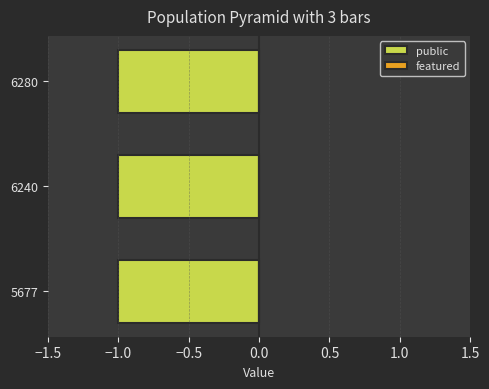

Reading left to right, extract all data points from this chart.

public: 1	1	1
featured: 0	0	0